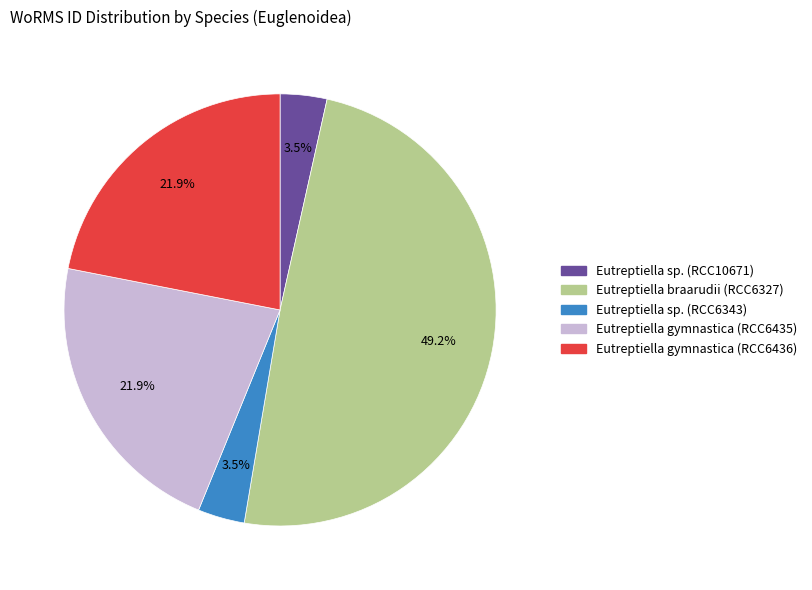

What is the ratio of the value at Eutreptiella gymnastica (RCC6436) to the value at Eutreptiella sp. (RCC10671)?

6.3